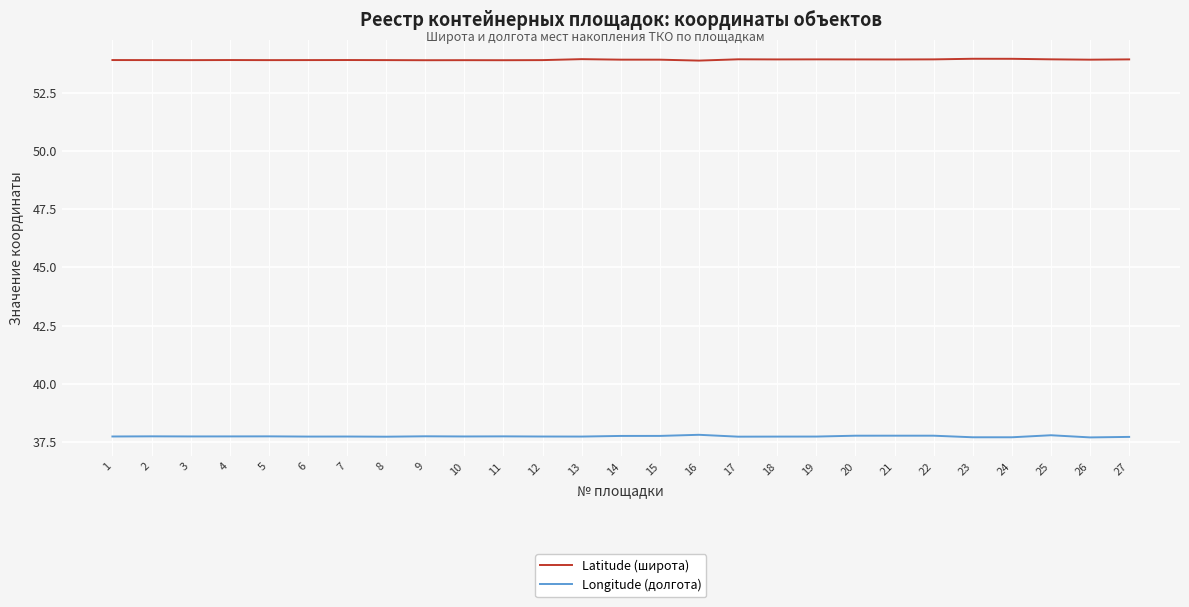

What is the spread (max minus min) of values at 22?

16.2